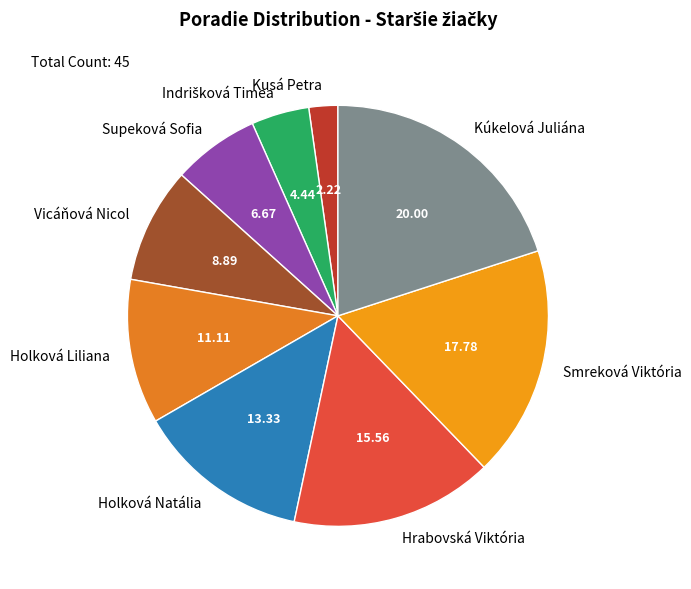

Which has a higher value, Supeková Sofia or Kusá Petra?

Supeková Sofia